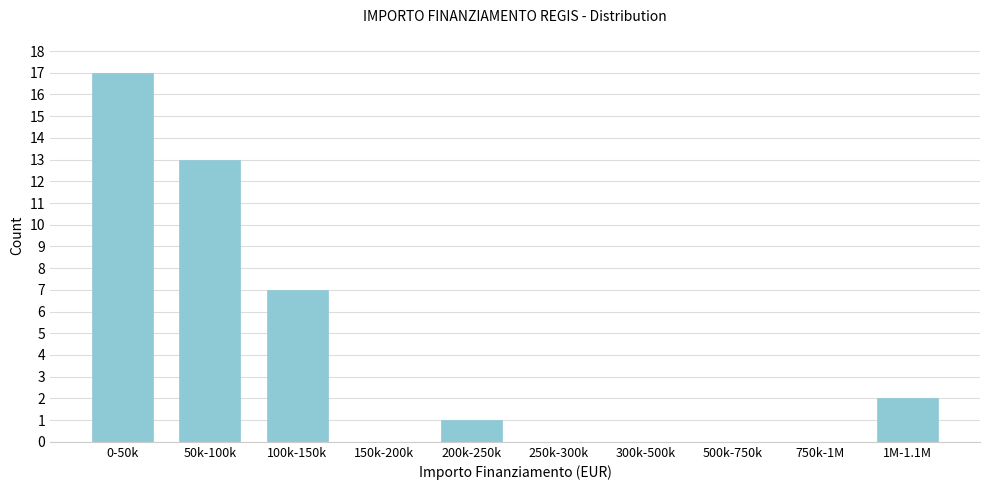

Reading right to left, extract all data points from this chart.

1M-1.1M=2	750k-1M=0	500k-750k=0	300k-500k=0	250k-300k=0	200k-250k=1	150k-200k=0	100k-150k=7	50k-100k=13	0-50k=17